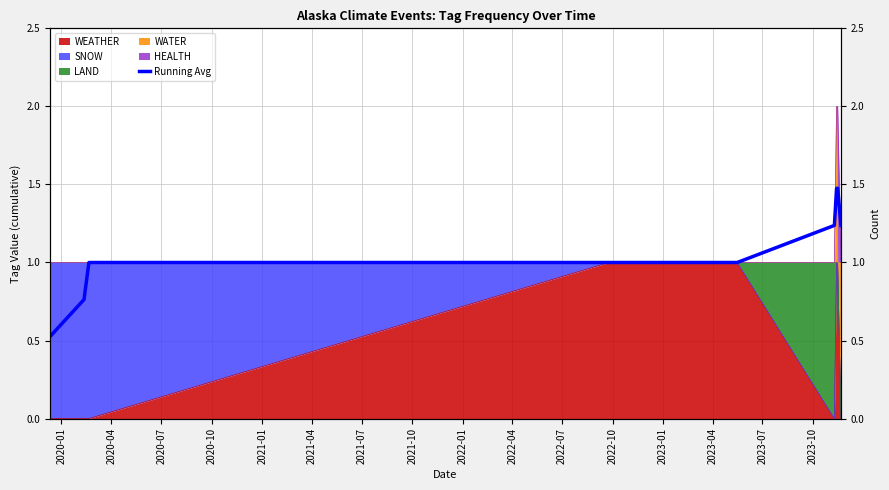

What is the label of the 5th point from the left?

2021-01